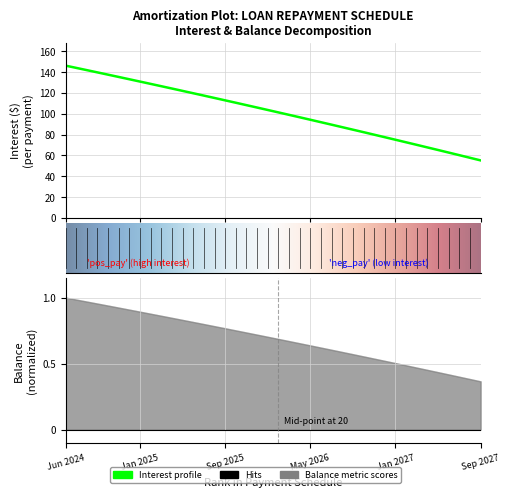

How many values are below 103?

20